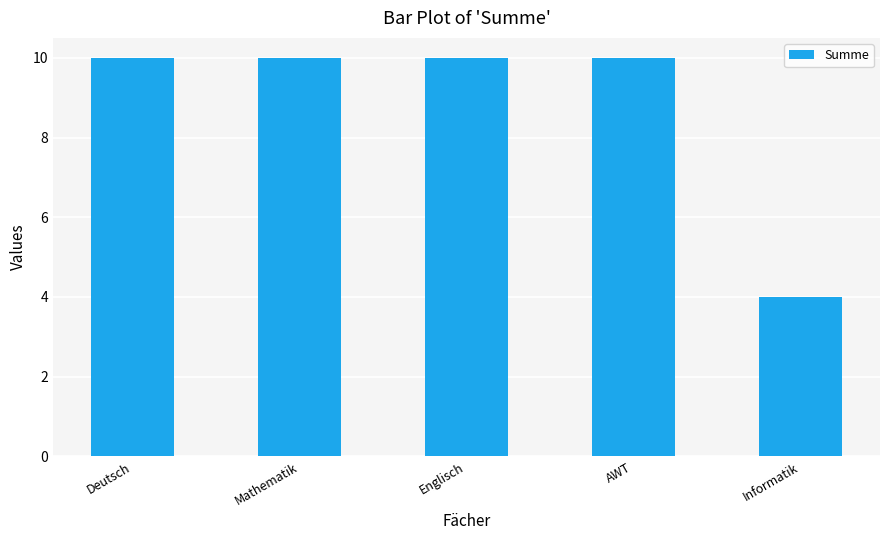

What is the ratio of the value at Mathematik to the value at Deutsch?

1.0